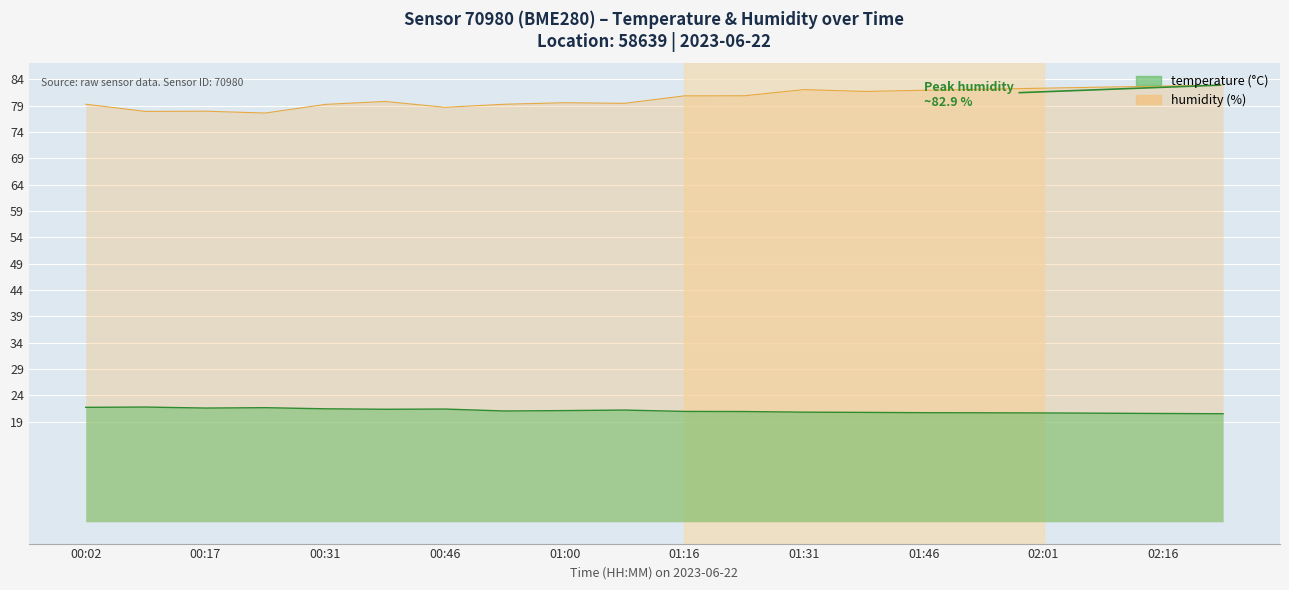

What is the difference between the maximum and minimum values in the temperature series?

1.3